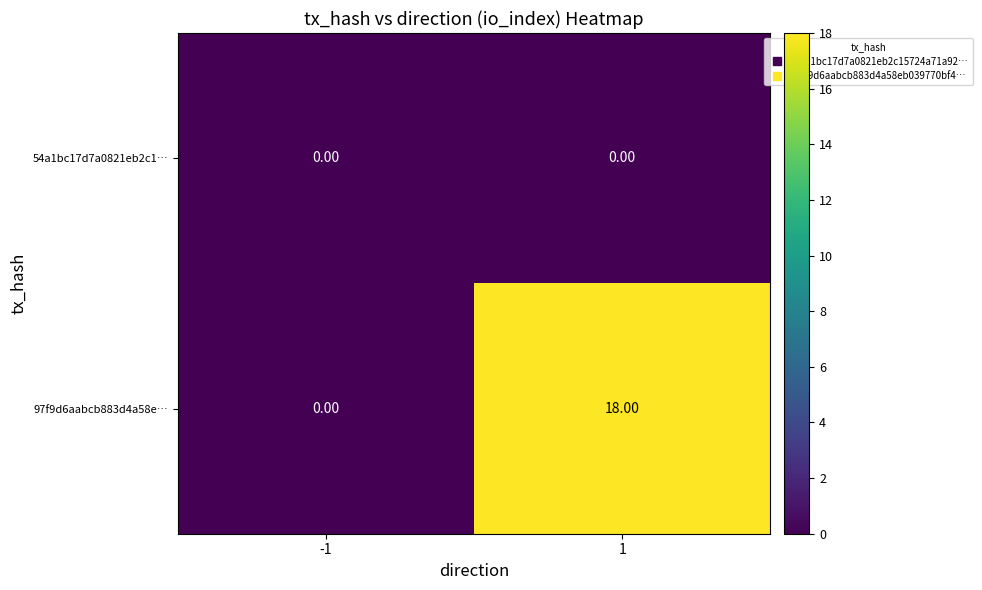

Is the value of 97f9d6aabcb883d4a58e… at 1 greater than the value of 54a1bc17d7a0821eb2c1… at 1?

Yes